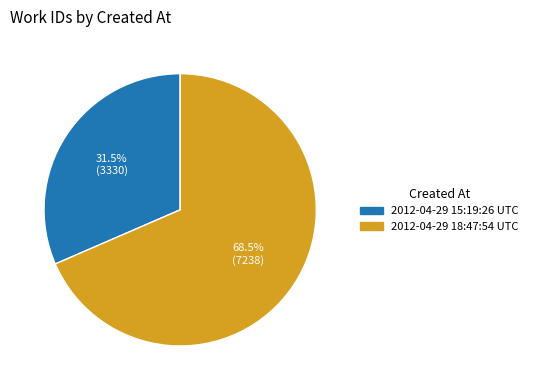

What portion of the pie excludes 2012-04-29 18:47:54 UTC?

31.5%